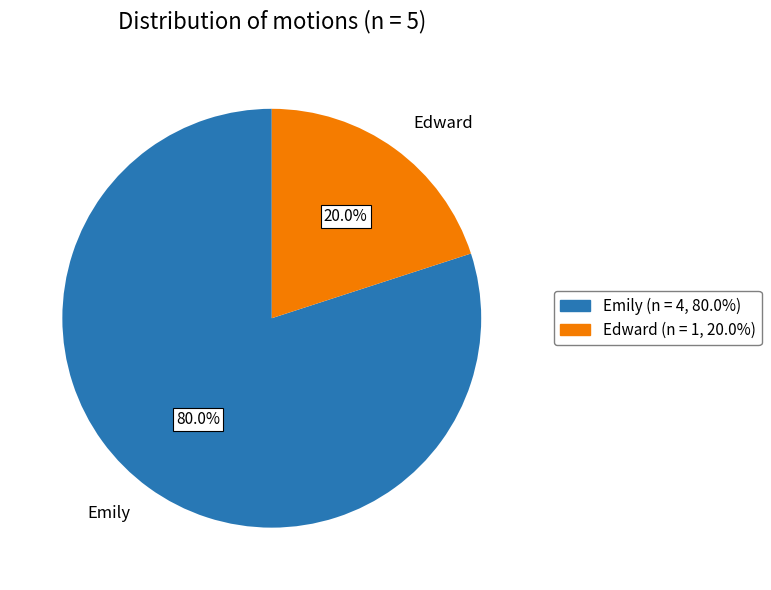

Is there a majority slice in this chart?

Yes